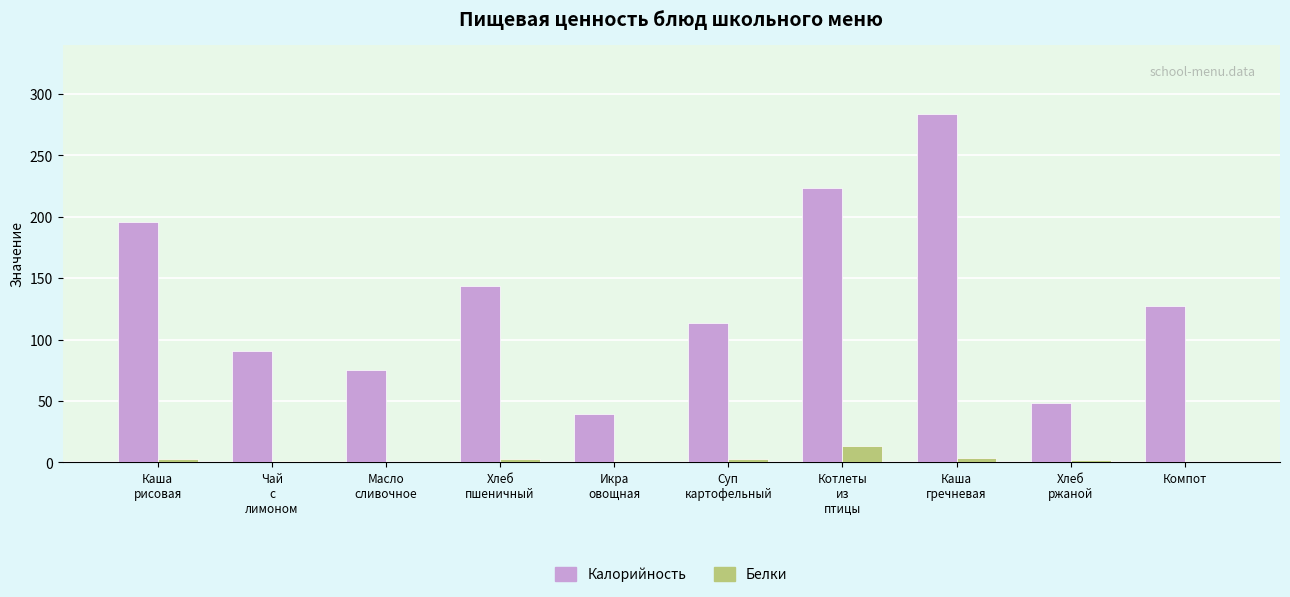

What is the maximum value for Калорийность?

283.5